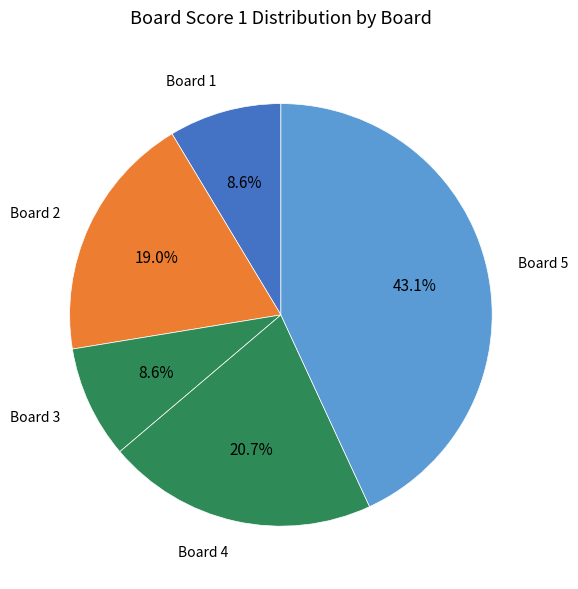

Which has a higher value, Board 4 or Board 5?

Board 5